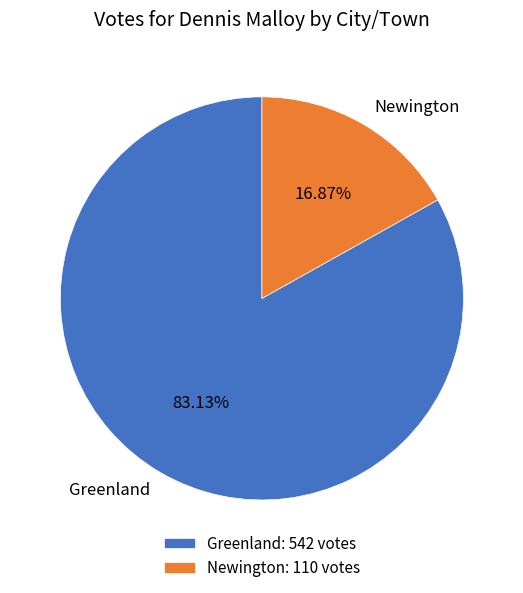

What portion of the pie excludes Greenland?

16.9%